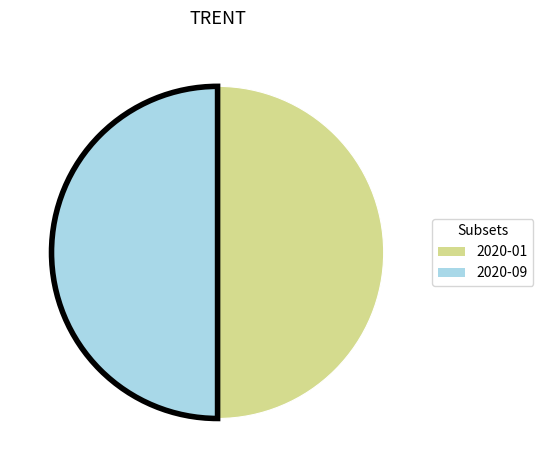

Count the number of slices in the pie.

2